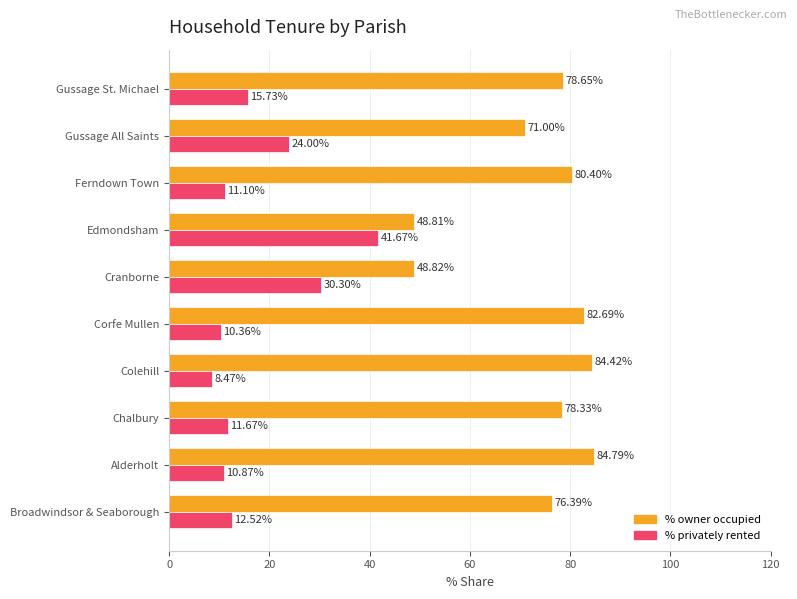

What is the spread (max minus min) of values at Broadwindsor & Seaborough?

63.9